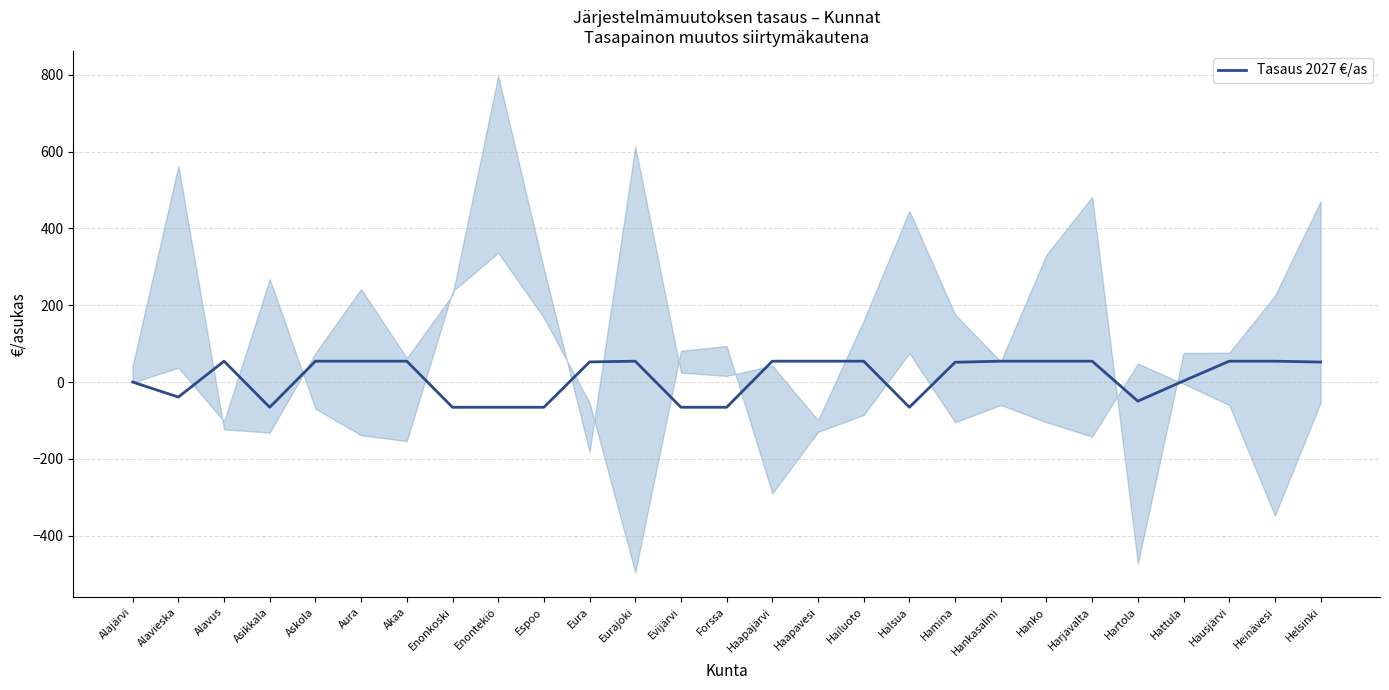

What position from the left is Espoo?

10